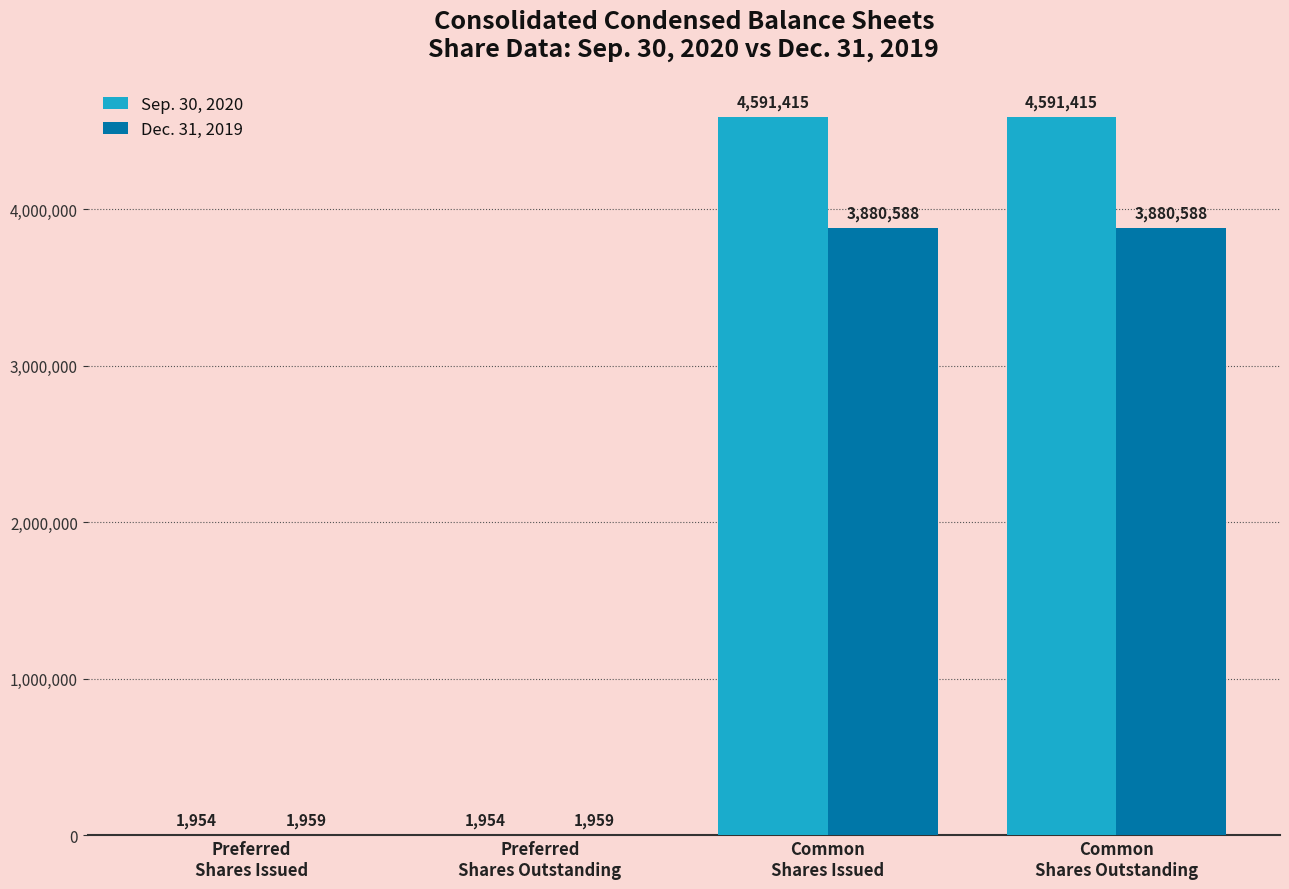

The value of Dec. 31, 2019 at Common
Shares Outstanding is 1479562. True or false?

False